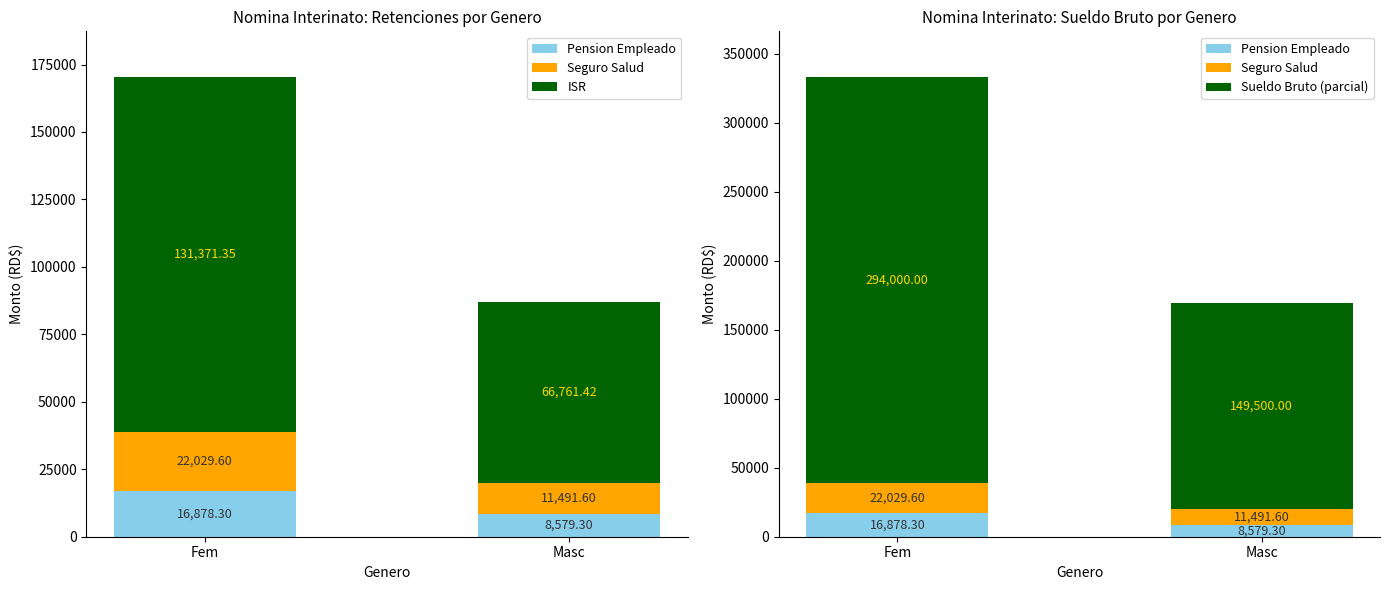

At which category is the sum across all series the highest?

Fem